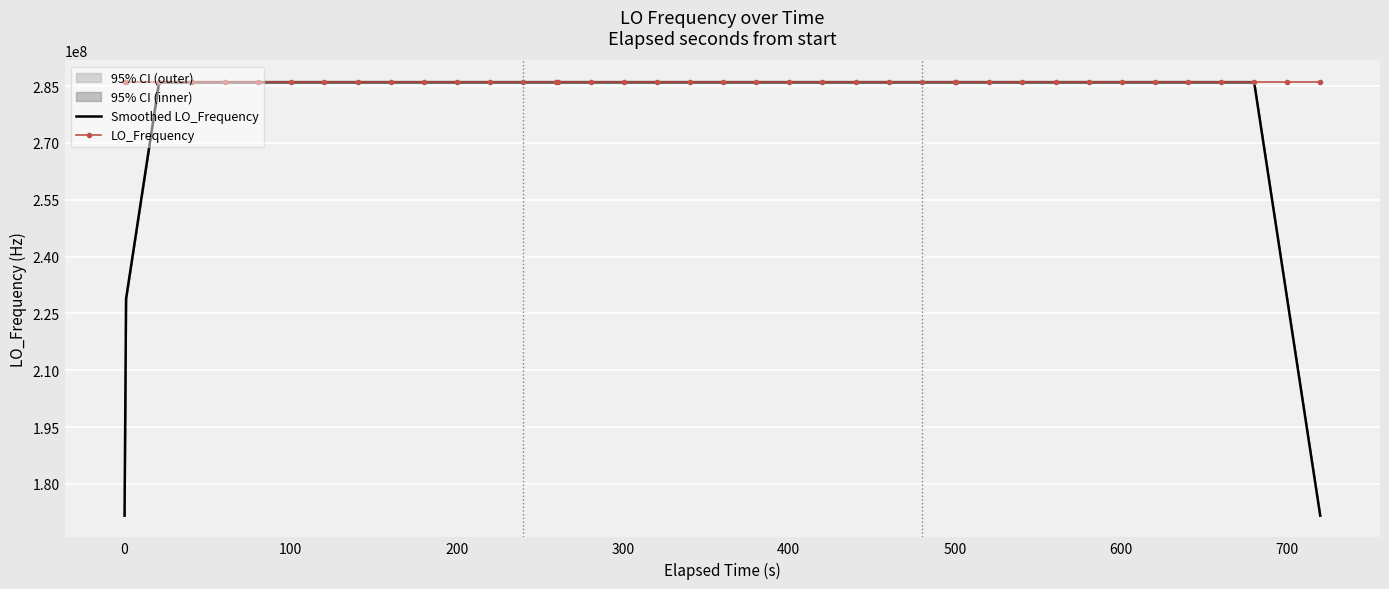

Is this an area chart (filled region under the line)?

No